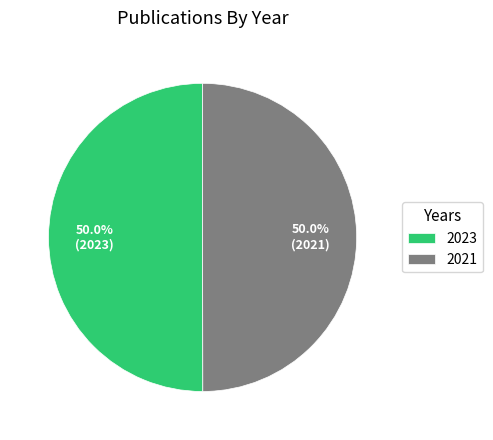

How many segments does this pie chart have?

2